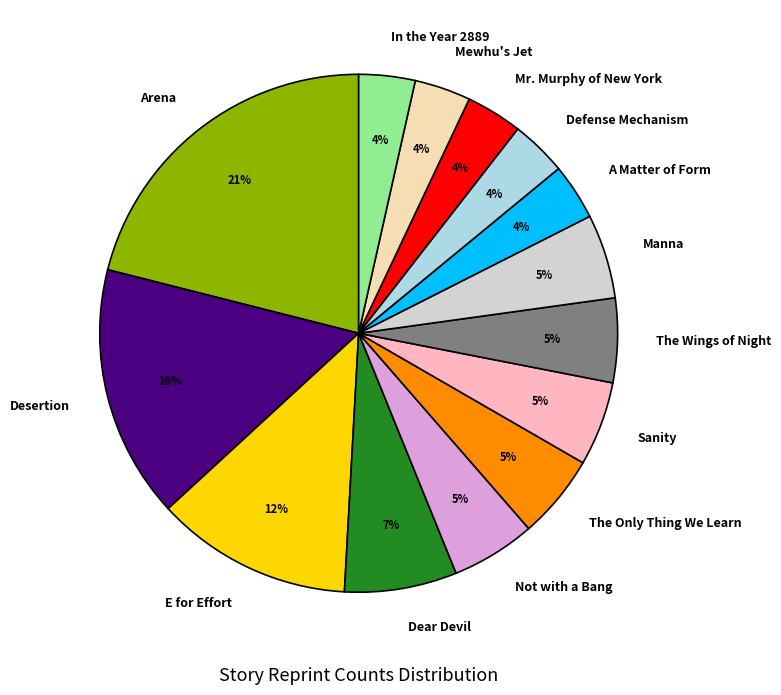

The Manna slice represents 1% of the pie. True or false?

False